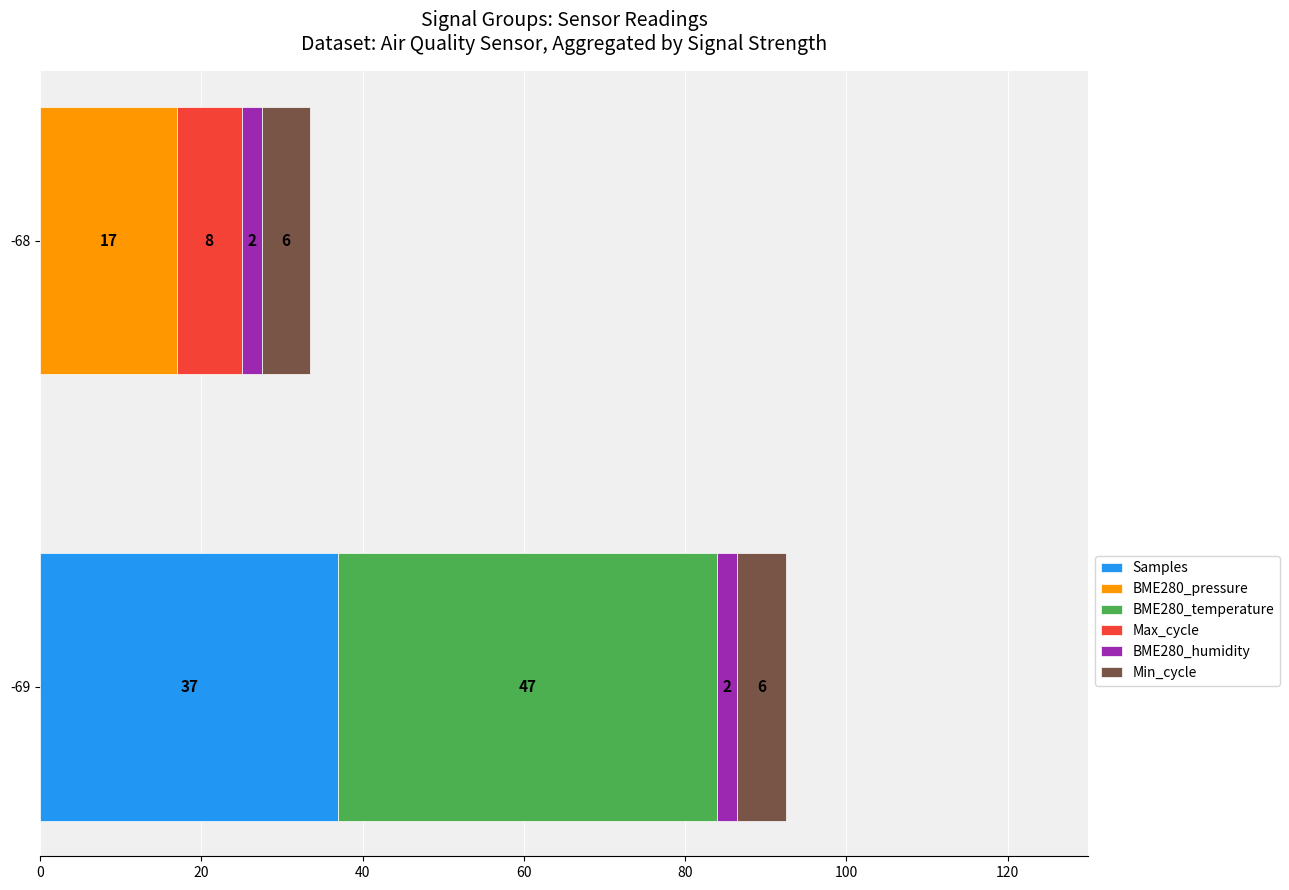

At which category is the sum across all series the highest?

-69